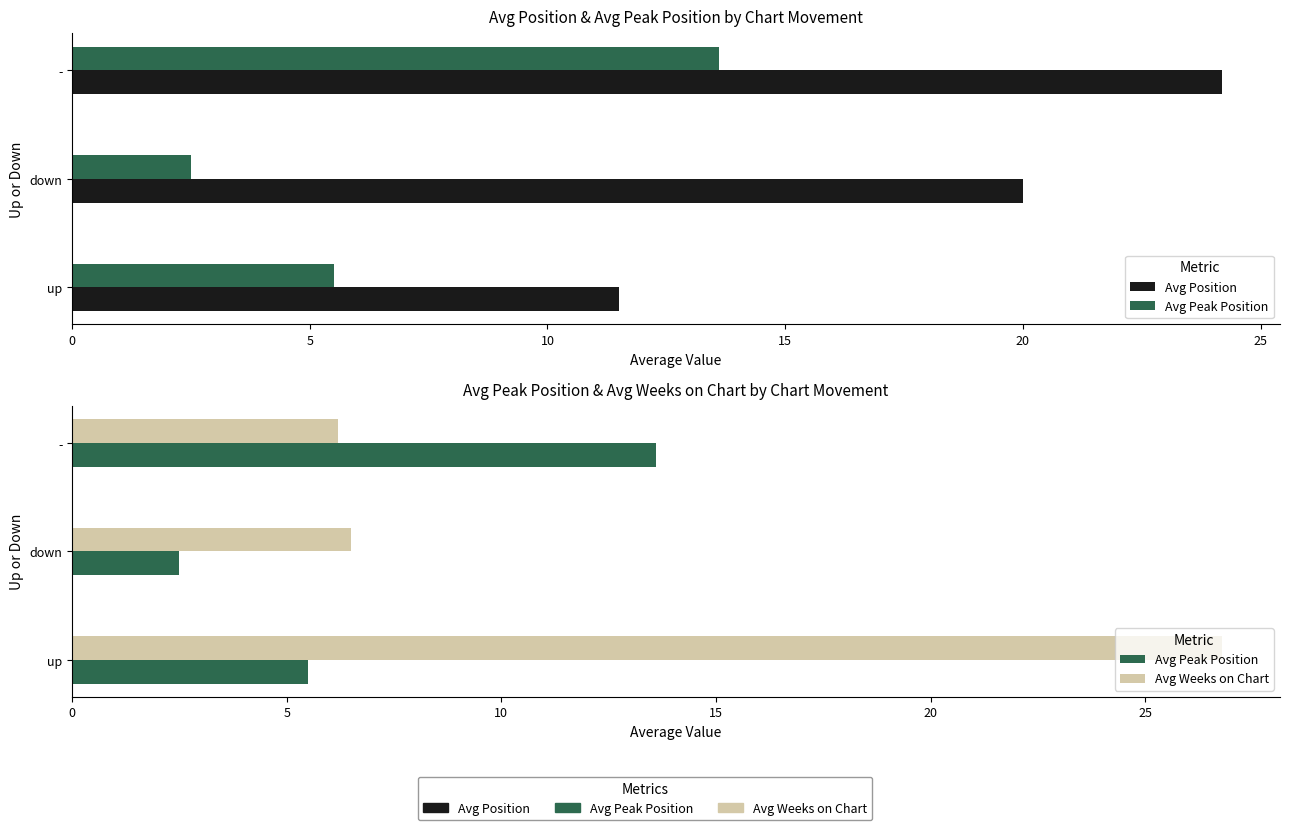

At up, list the series in order from smallest to largest.

Avg Peak Position, Avg Position, Avg Weeks on Chart